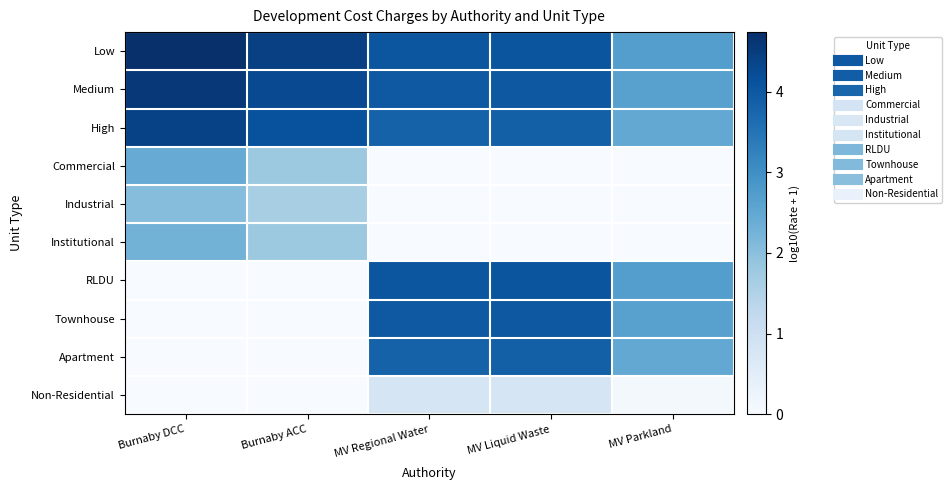

Which series has the largest range (max minus min)?

RLDU